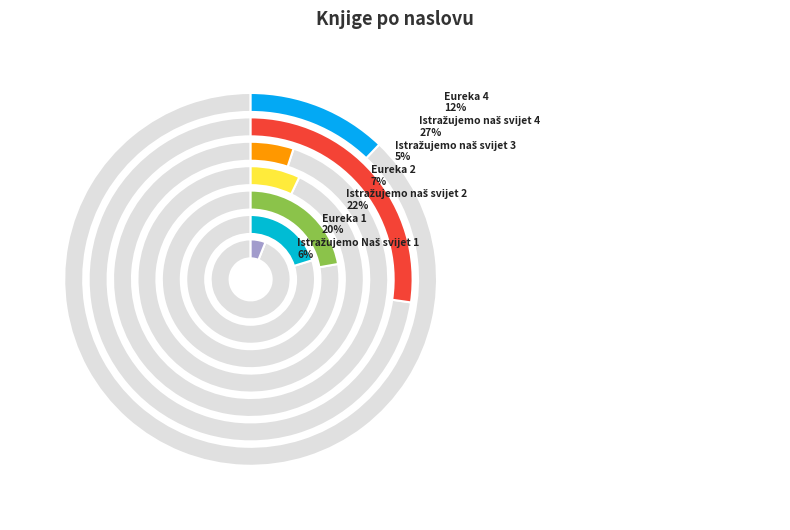

What percentage is the Istražujemo naš svijet 3 slice, to the nearest percent?

5%